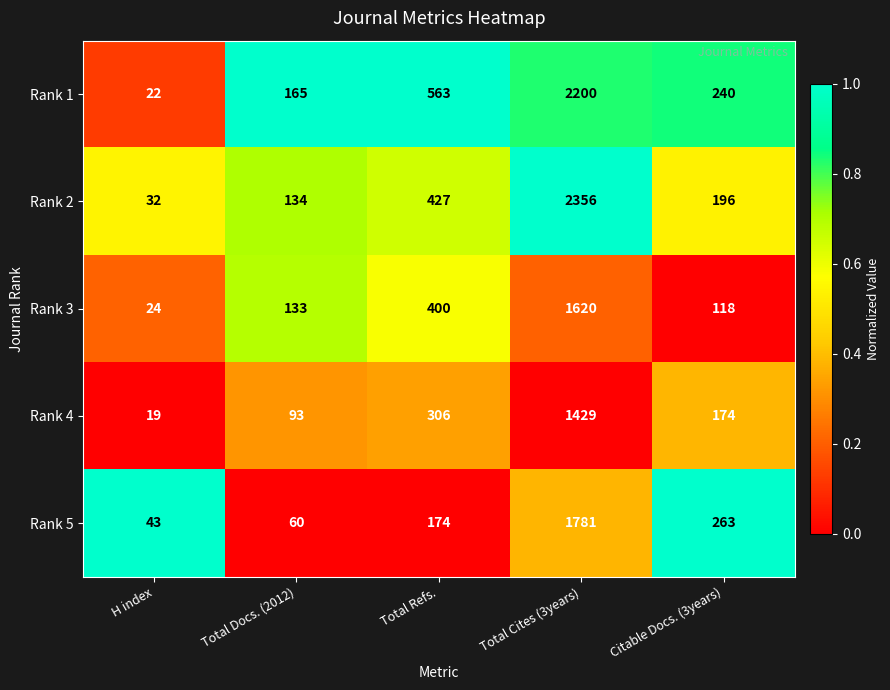

Is it true that Rank 3 equals 2380 at Total Cites (3years)?

False